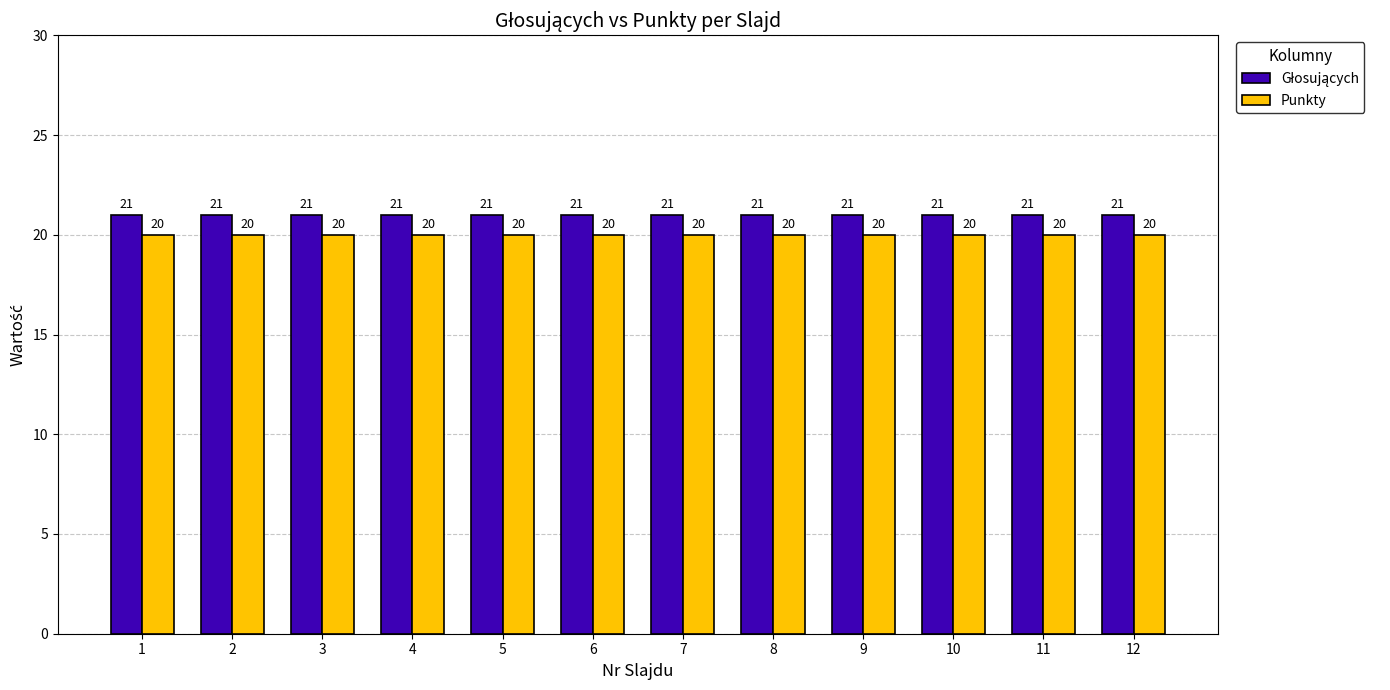

The value of Punkty at 1 is 13. True or false?

False